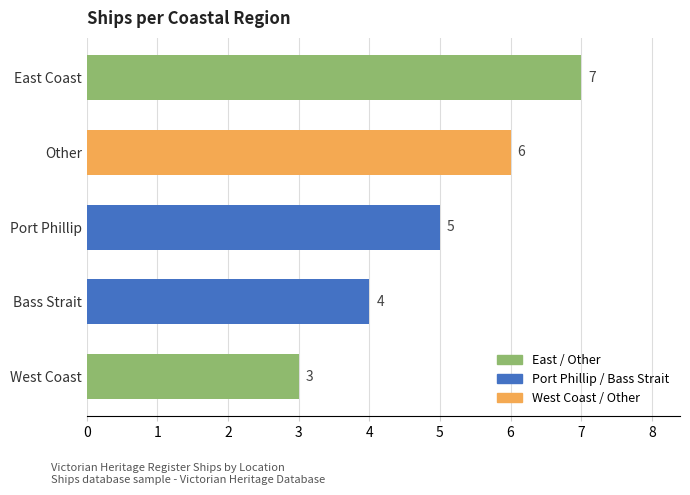

Rank the categories by value from highest to lowest.

East Coast, Other, Port Phillip, Bass Strait, West Coast